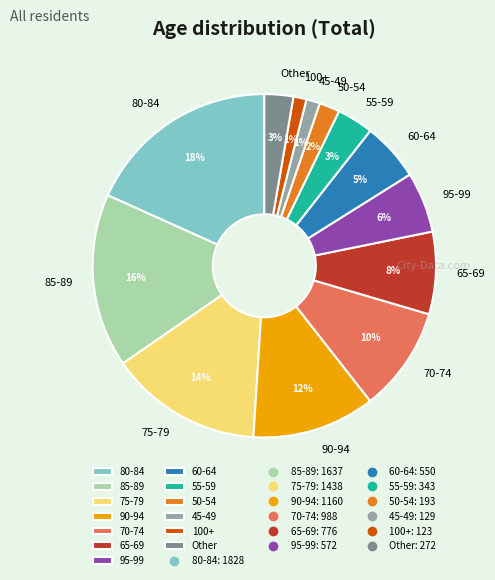

The 80-84 slice represents 6% of the pie. True or false?

False